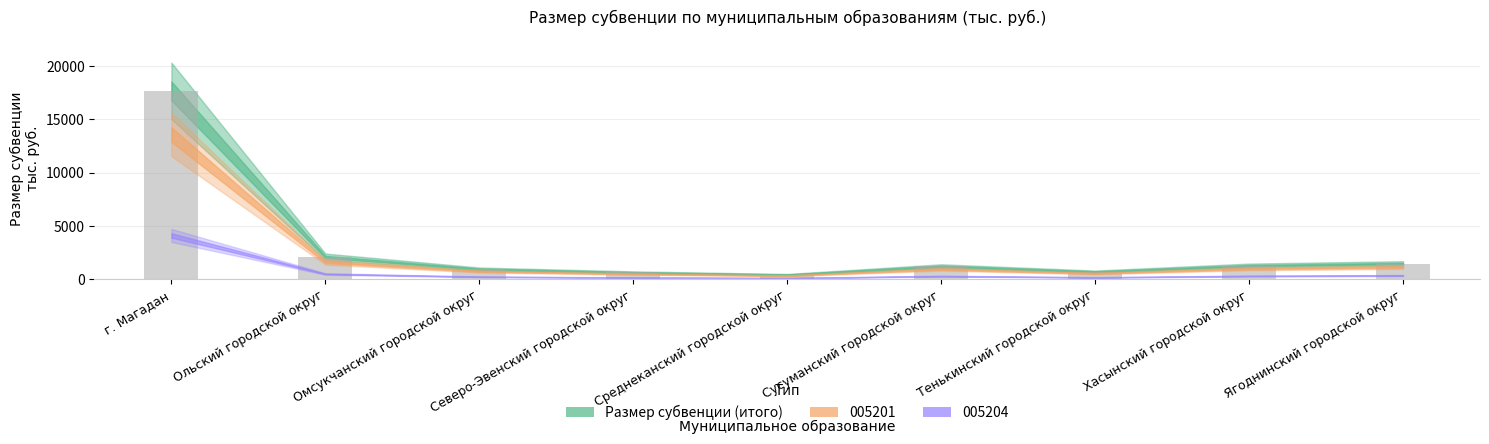

Which category has the highest value across all series?

г. Магадан